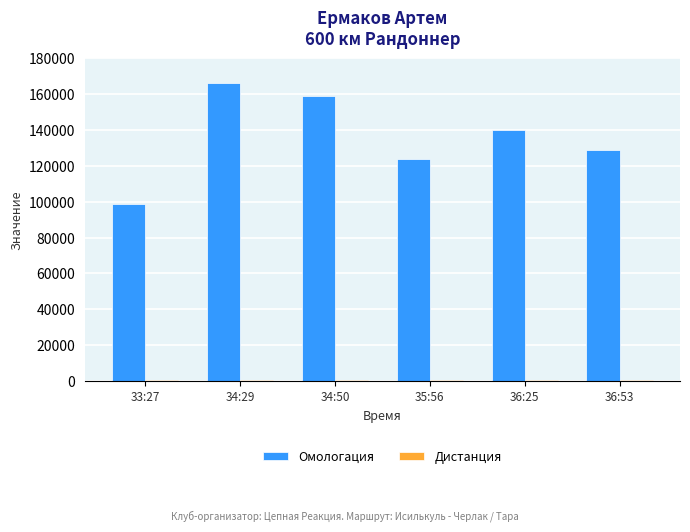

What is the difference between the maximum and minimum values in the Омологация series?

67389